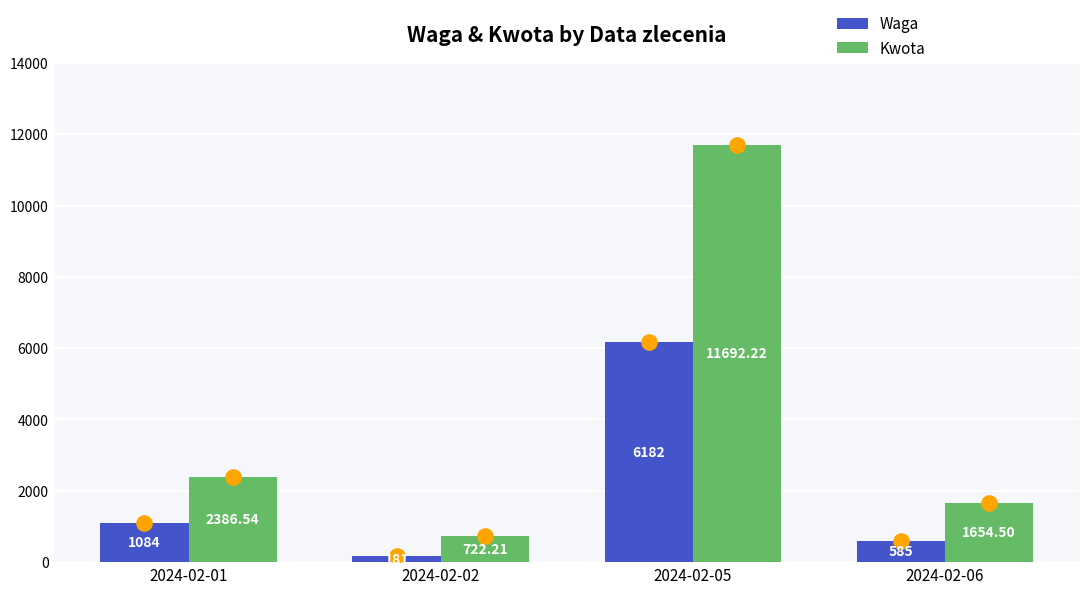

What is the total value across all series at 2024-02-01?

3470.5